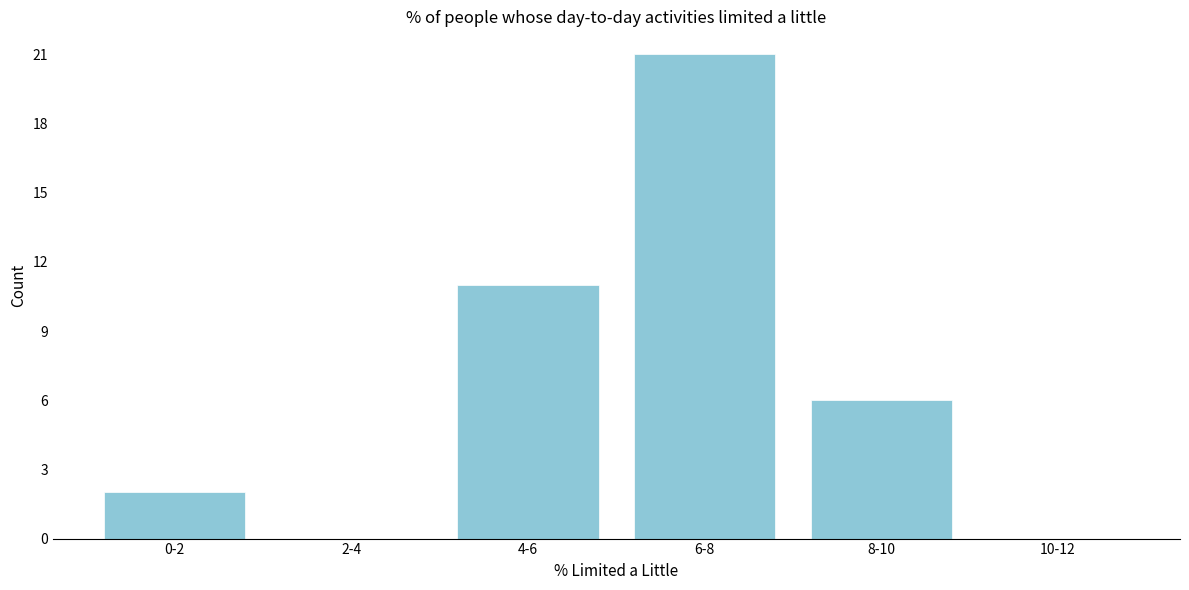

Reading right to left, extract all data points from this chart.

10-12=0	8-10=6	6-8=21	4-6=11	2-4=0	0-2=2